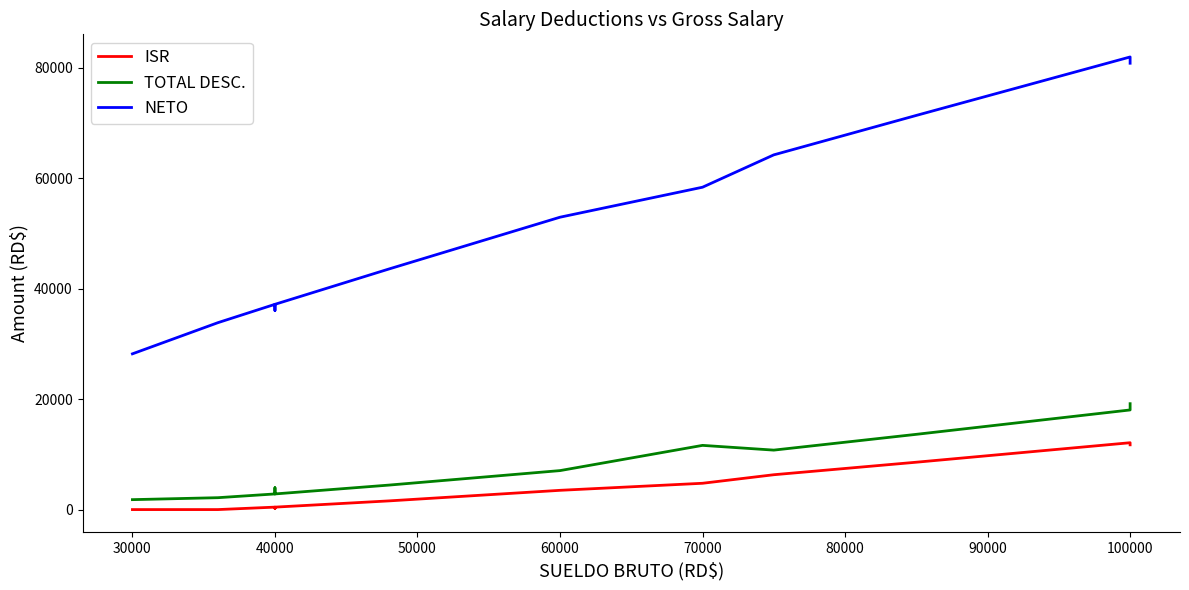

True or false: ISR and NETO cross at least once.

False